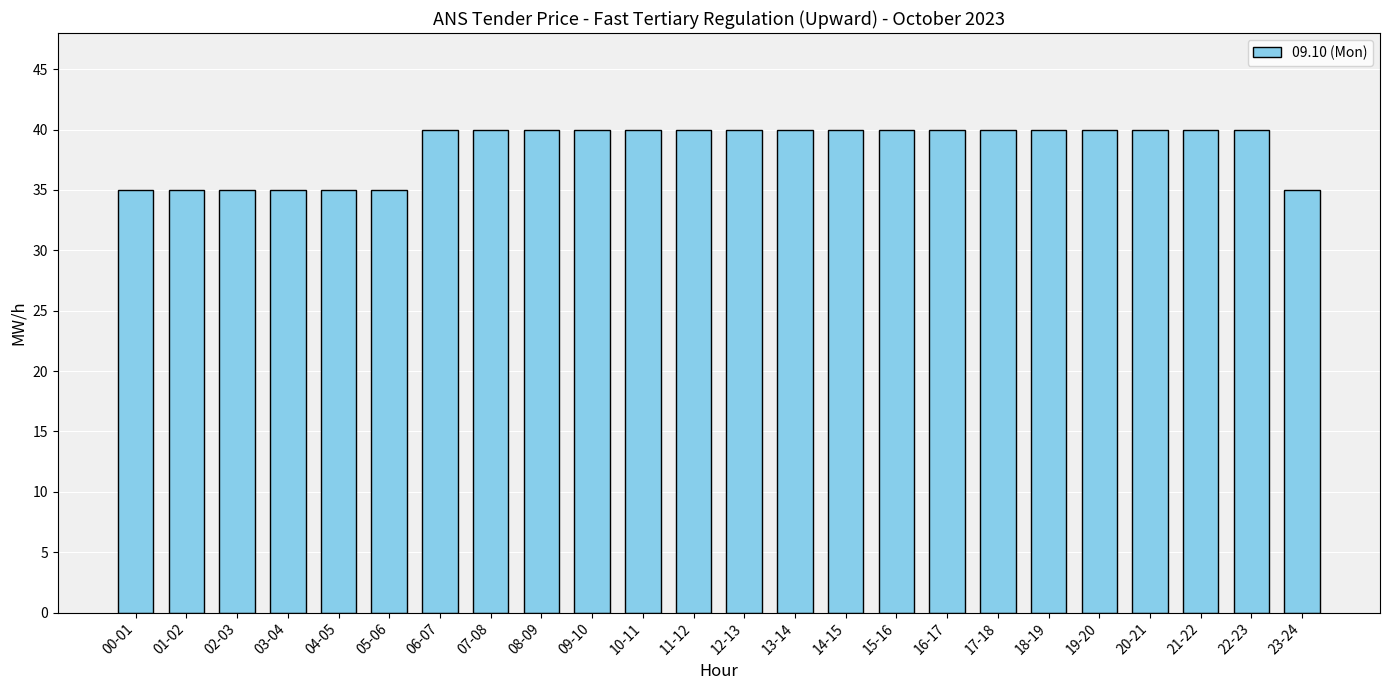

What is the average value?

39